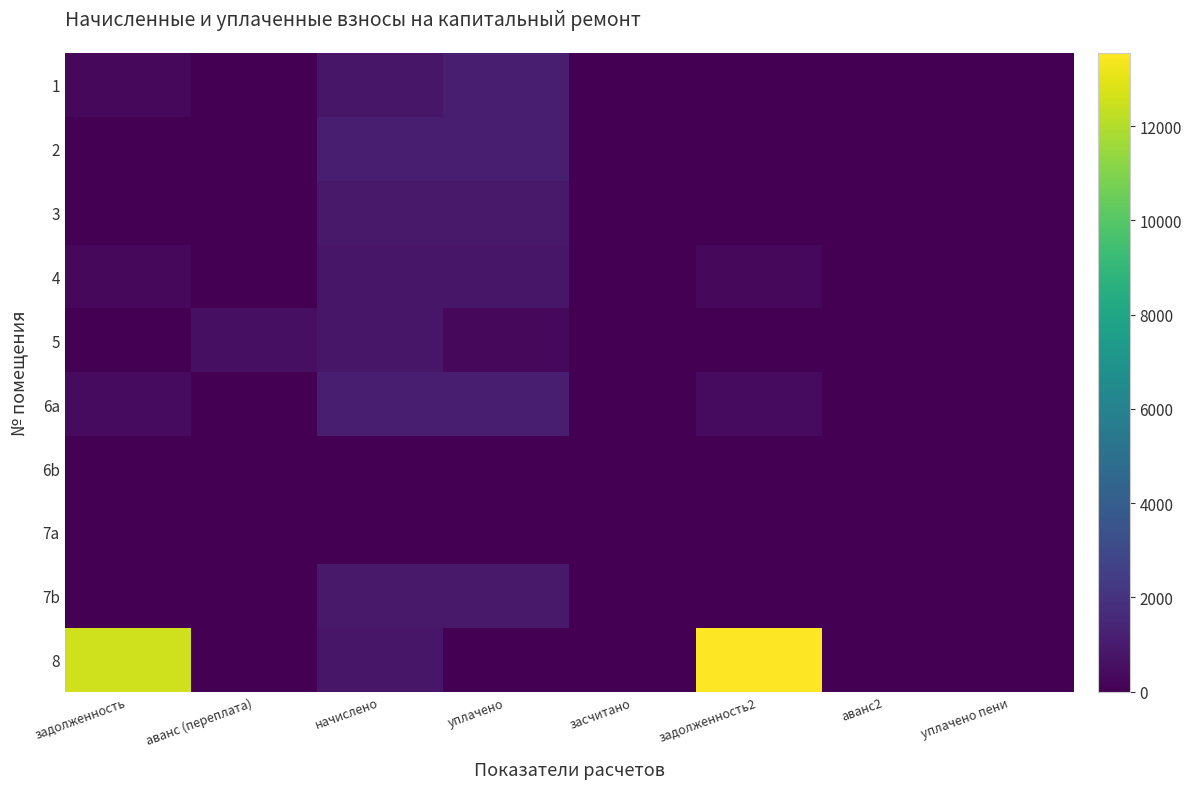

Reading left to right, extract all data points from this chart.

1: задолженность=278.0	аванс (переплата)=0.0	начислено=834.0	уплачено=1112.0	засчитано=0.0	задолженность2=0.0	аванс2=0.0	уплачено пени=0.0
2: задолженность=0.0	аванс (переплата)=0.0	начислено=1114.4	уплачено=1114.4	засчитано=0.0	задолженность2=0.0	аванс2=0.0	уплачено пени=0.0
3: задолженность=0.0	аванс (переплата)=0.0	начислено=932.3	уплачено=932.3	засчитано=0.0	задолженность2=0.0	аванс2=0.0	уплачено пени=0.0
4: задолженность=282.3	аванс (переплата)=0.0	начислено=846.8	уплачено=846.8	засчитано=0.0	задолженность2=282.3	аванс2=0.0	уплачено пени=0.0
5: задолженность=0.0	аванс (переплата)=559.7	начислено=839.5	уплачено=279.8	засчитано=0.0	задолженность2=0.0	аванс2=0.0	уплачено пени=0.0
6a: задолженность=370.9	аванс (переплата)=0.0	начислено=1112.6	уплачено=1112.6	засчитано=0.0	задолженность2=370.9	аванс2=0.0	уплачено пени=0.0
6b: задолженность=0.0	аванс (переплата)=0.0	начислено=0.0	уплачено=0.0	засчитано=0.0	задолженность2=0.0	аванс2=0.0	уплачено пени=0.0
7a: задолженность=0.0	аванс (переплата)=0.0	начислено=0.0	уплачено=0.0	засчитано=0.0	задолженность2=0.0	аванс2=0.0	уплачено пени=0.0
7b: задолженность=0.0	аванс (переплата)=0.0	начислено=910.5	уплачено=910.5	засчитано=0.0	задолженность2=0.0	аванс2=0.0	уплачено пени=0.0
8: задолженность=12583.6	аванс (переплата)=0.0	начислено=834.0	уплачено=0.0	засчитано=0.0	задолженность2=13554.2	аванс2=0.0	уплачено пени=0.0